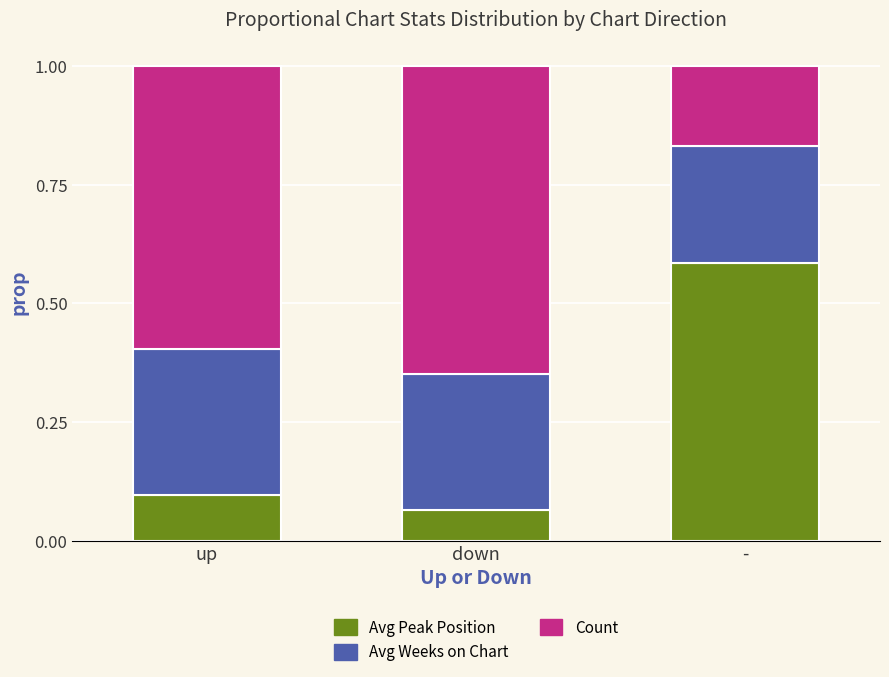

How many Avg Peak Position values are between 0 and 1?

3